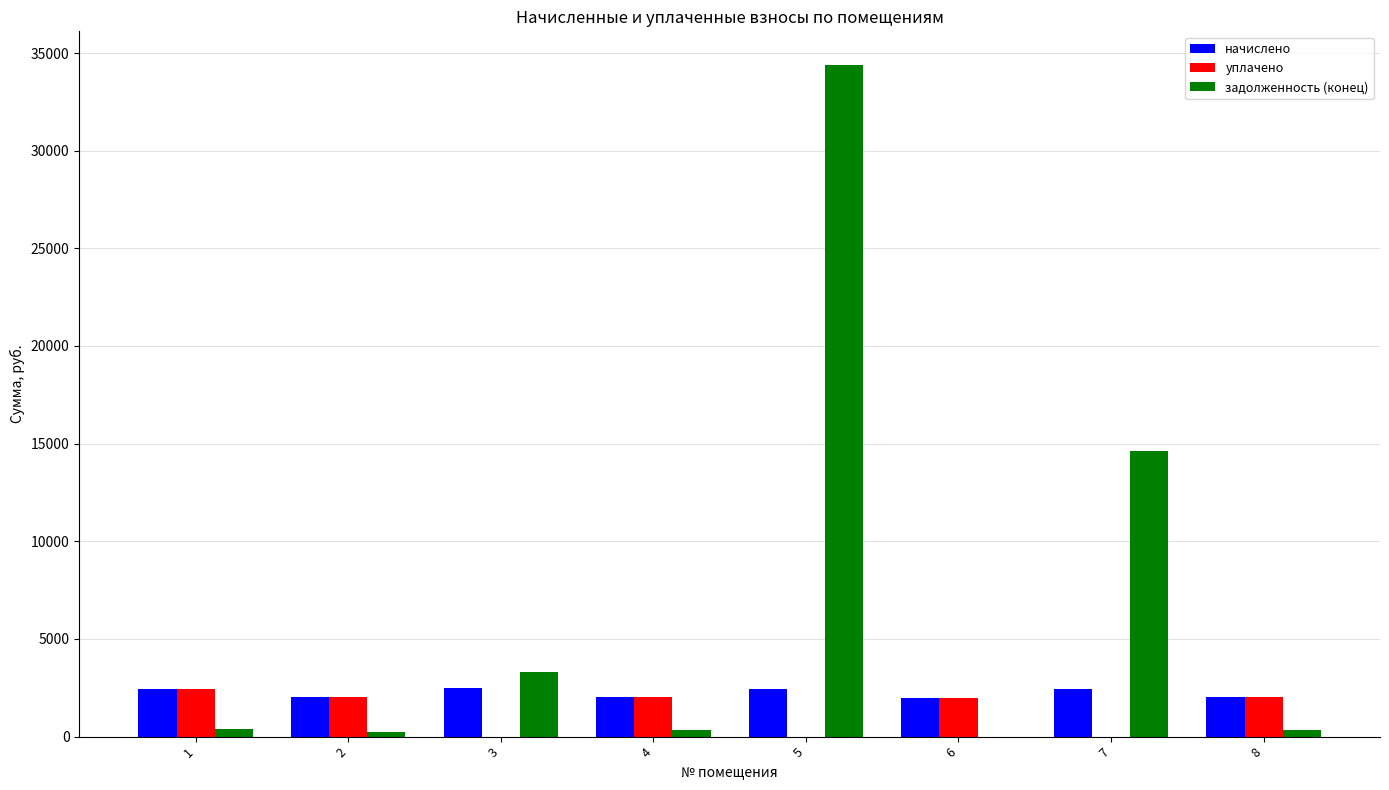

Which series has the largest total across all categories?

задолженность (конец)